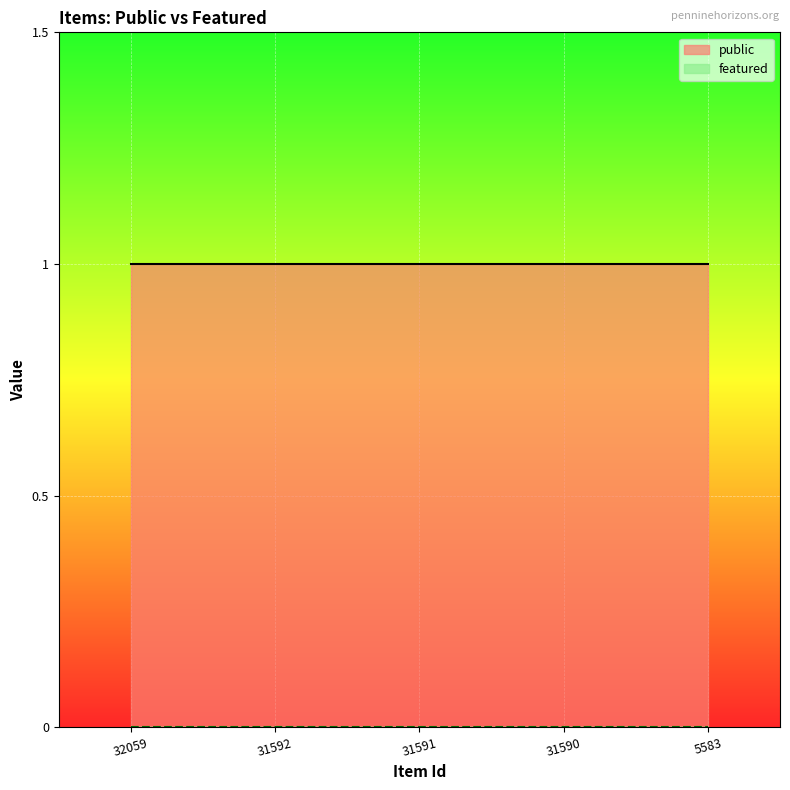

Does the chart display data point markers on the line(s)?

No